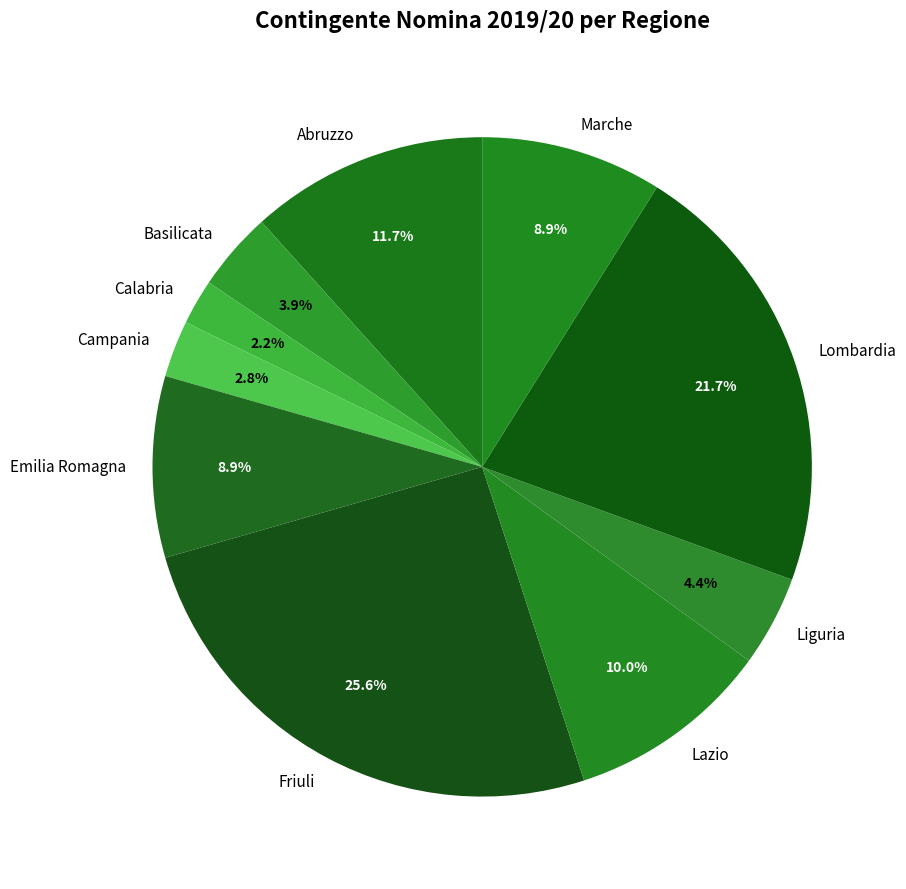

What is the total percentage of Liguria and Campania?

7.2%